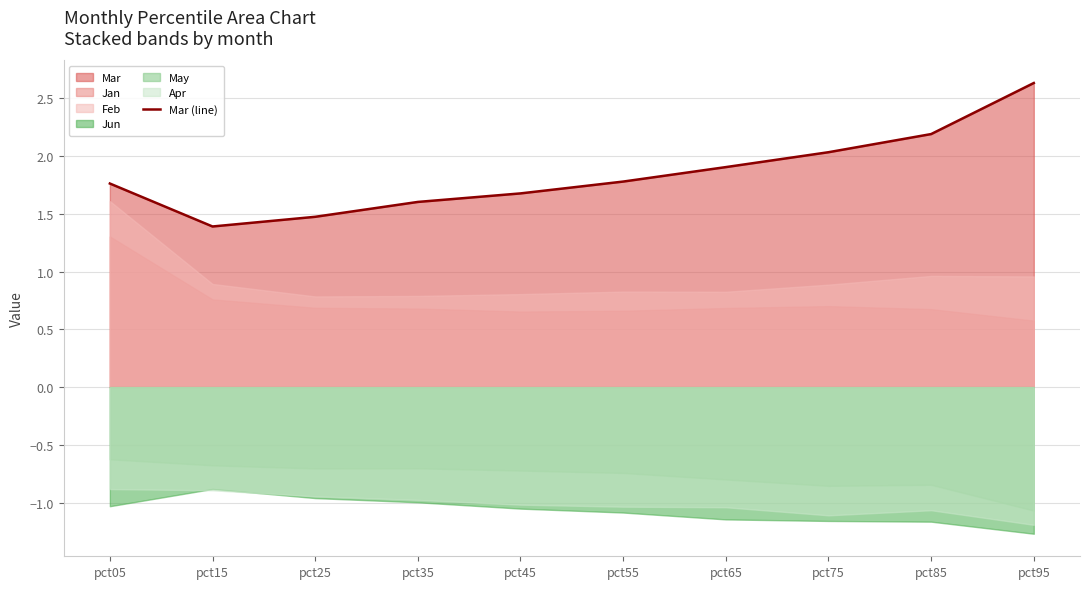

What is the smallest value displayed?

1.4